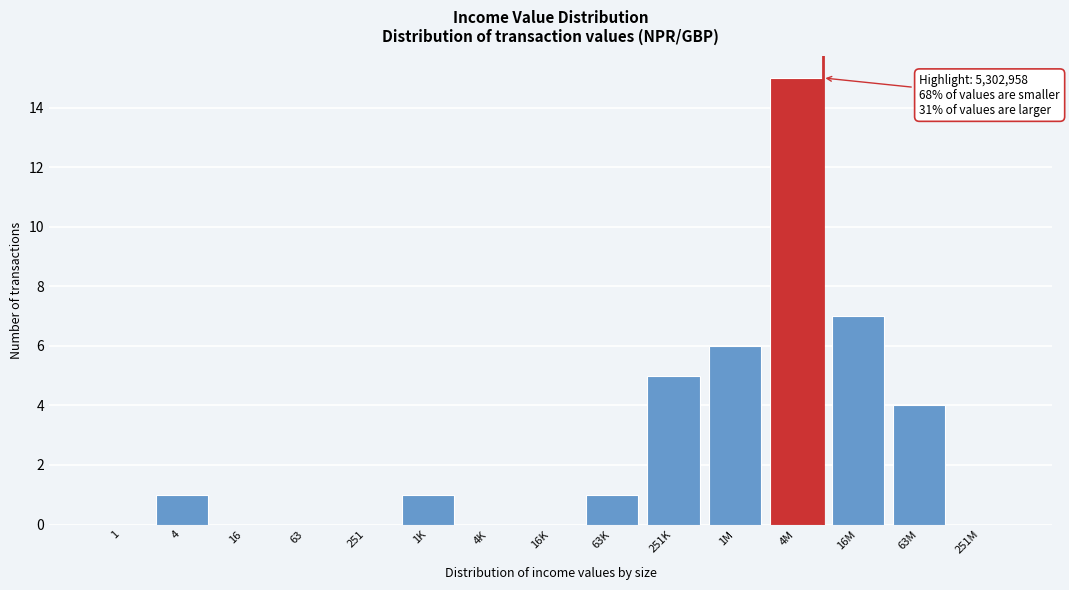

Reading left to right, transcribe all the data shown in this chart.

1=0	4=1	16=0	63=0	251=0	1K=1	4K=0	16K=0	63K=1	251K=5	1M=6	4M=15	16M=7	63M=4	251M=0